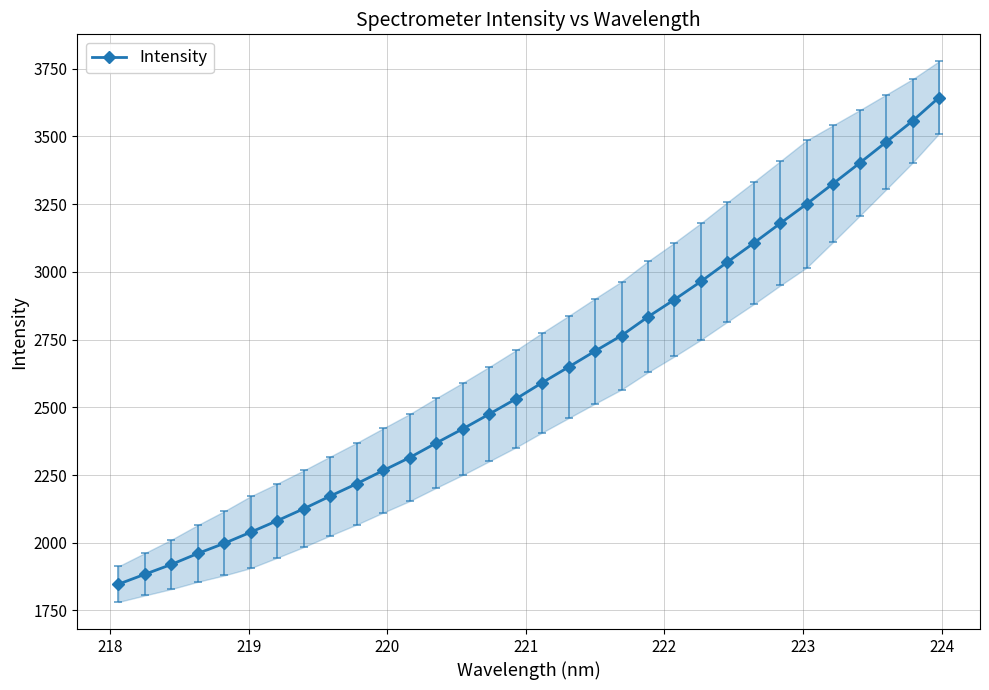

What is the value of the Intensity point at the 30th from the left?

3478.6